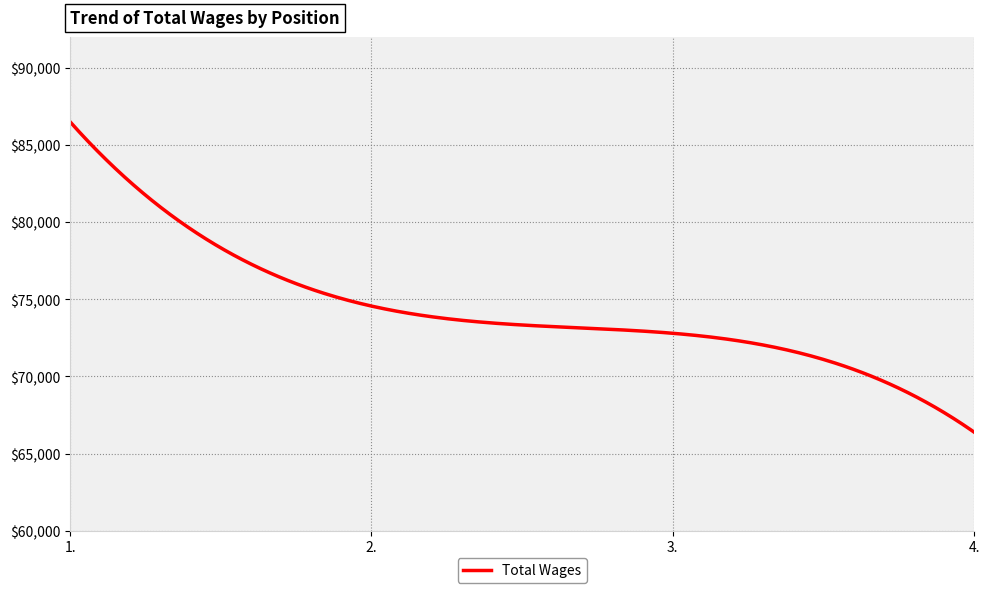

What is the difference between the maximum and minimum values?

20124.0